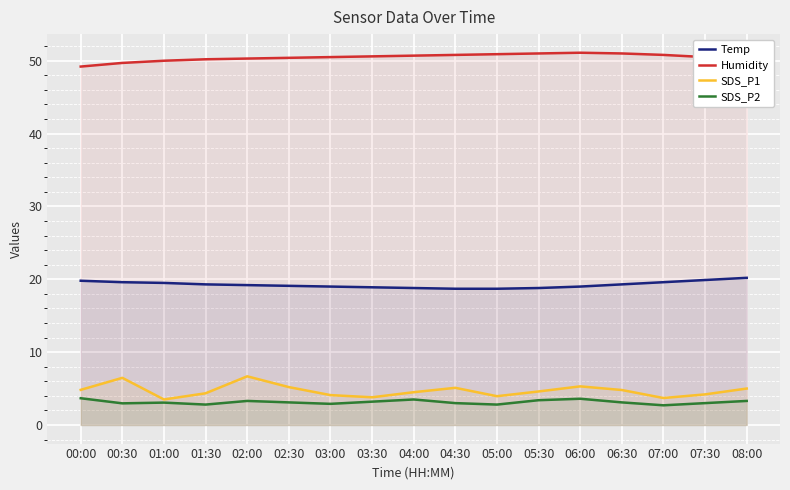

Reading left to right, list all the values displayed in this chart.

Temp: 00:00=19.8	00:30=19.6	01:00=19.5	01:30=19.3	02:00=19.2	02:30=19.1	03:00=19.0	03:30=18.9	04:00=18.8	04:30=18.7	05:00=18.7	05:30=18.8	06:00=19.0	06:30=19.3	07:00=19.6	07:30=19.9	08:00=20.2
Humidity: 00:00=49.2	00:30=49.7	01:00=50.0	01:30=50.2	02:00=50.3	02:30=50.4	03:00=50.5	03:30=50.6	04:00=50.7	04:30=50.8	05:00=50.9	05:30=51.0	06:00=51.1	06:30=51.0	07:00=50.8	07:30=50.5	08:00=50.2
SDS_P1: 00:00=4.8	00:30=6.5	01:00=3.5	01:30=4.3	02:00=6.7	02:30=5.2	03:00=4.1	03:30=3.8	04:00=4.5	04:30=5.1	05:00=4.0	05:30=4.6	06:00=5.3	06:30=4.8	07:00=3.7	07:30=4.2	08:00=5.0
SDS_P2: 00:00=3.7	00:30=3.0	01:00=3.1	01:30=2.8	02:00=3.3	02:30=3.1	03:00=2.9	03:30=3.2	04:00=3.5	04:30=3.0	05:00=2.8	05:30=3.4	06:00=3.6	06:30=3.1	07:00=2.7	07:30=3.0	08:00=3.3